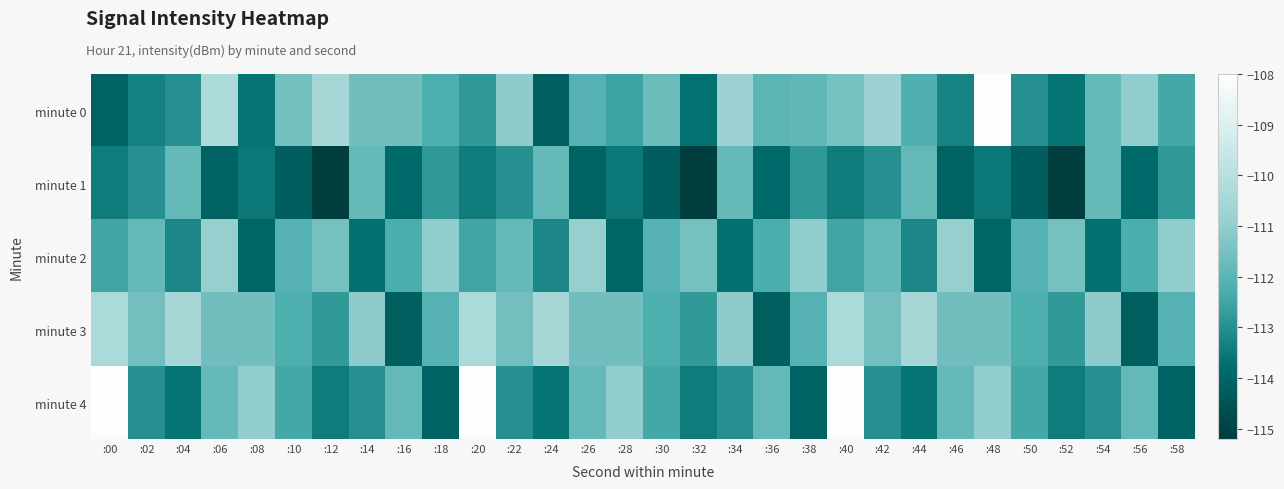

Reading left to right, extract all data points from this chart.

minute 0: :00=-114.1	:02=-113.3	:04=-113.0	:06=-110.3	:08=-113.6	:10=-111.6	:12=-110.5	:14=-111.6	:16=-111.6	:18=-112.2	:20=-112.8	:22=-111.0	:24=-114.1	:26=-112.1	:28=-112.5	:30=-111.7	:32=-113.7	:34=-110.7	:36=-112.0	:38=-111.9	:40=-111.5	:42=-110.7	:44=-112.2	:46=-113.3	:48=-108.1	:50=-113.0	:52=-113.6	:54=-111.8	:56=-111.0	:58=-112.4
minute 1: :00=-113.4	:02=-113.0	:04=-111.8	:06=-114.1	:08=-113.5	:10=-114.2	:12=-115.2	:14=-111.8	:16=-113.9	:18=-112.8	:20=-113.4	:22=-113.0	:24=-111.8	:26=-114.1	:28=-113.5	:30=-114.2	:32=-115.2	:34=-111.8	:36=-113.9	:38=-112.8	:40=-113.4	:42=-113.0	:44=-111.8	:46=-114.1	:48=-113.5	:50=-114.2	:52=-115.2	:54=-111.8	:56=-113.9	:58=-112.8
minute 2: :00=-112.5	:02=-111.8	:04=-113.2	:06=-110.9	:08=-114.0	:10=-112.1	:12=-111.5	:14=-113.7	:16=-112.3	:18=-111.0	:20=-112.5	:22=-111.8	:24=-113.2	:26=-110.9	:28=-114.0	:30=-112.1	:32=-111.5	:34=-113.7	:36=-112.3	:38=-111.0	:40=-112.5	:42=-111.8	:44=-113.2	:46=-110.9	:48=-114.0	:50=-112.1	:52=-111.5	:54=-113.7	:56=-112.3	:58=-111.0
minute 3: :00=-110.3	:02=-111.6	:04=-110.5	:06=-111.6	:08=-111.6	:10=-112.2	:12=-112.8	:14=-111.0	:16=-114.1	:18=-112.1	:20=-110.3	:22=-111.6	:24=-110.5	:26=-111.6	:28=-111.6	:30=-112.2	:32=-112.8	:34=-111.0	:36=-114.1	:38=-112.1	:40=-110.3	:42=-111.6	:44=-110.5	:46=-111.6	:48=-111.6	:50=-112.2	:52=-112.8	:54=-111.0	:56=-114.1	:58=-112.1
minute 4: :00=-108.1	:02=-113.0	:04=-113.6	:06=-111.8	:08=-111.0	:10=-112.4	:12=-113.4	:14=-113.0	:16=-111.8	:18=-114.1	:20=-108.1	:22=-113.0	:24=-113.6	:26=-111.8	:28=-111.0	:30=-112.4	:32=-113.4	:34=-113.0	:36=-111.8	:38=-114.1	:40=-108.1	:42=-113.0	:44=-113.6	:46=-111.8	:48=-111.0	:50=-112.4	:52=-113.4	:54=-113.0	:56=-111.8	:58=-114.1